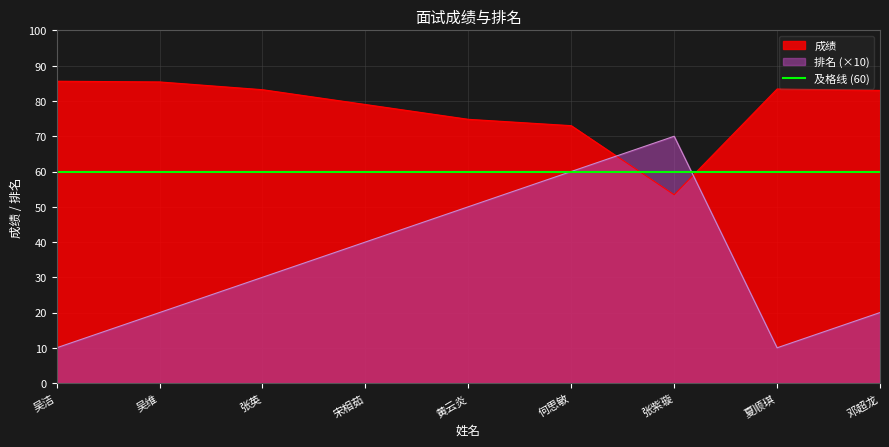

The value of 成绩 at 宋相茹 is 79.0. True or false?

True